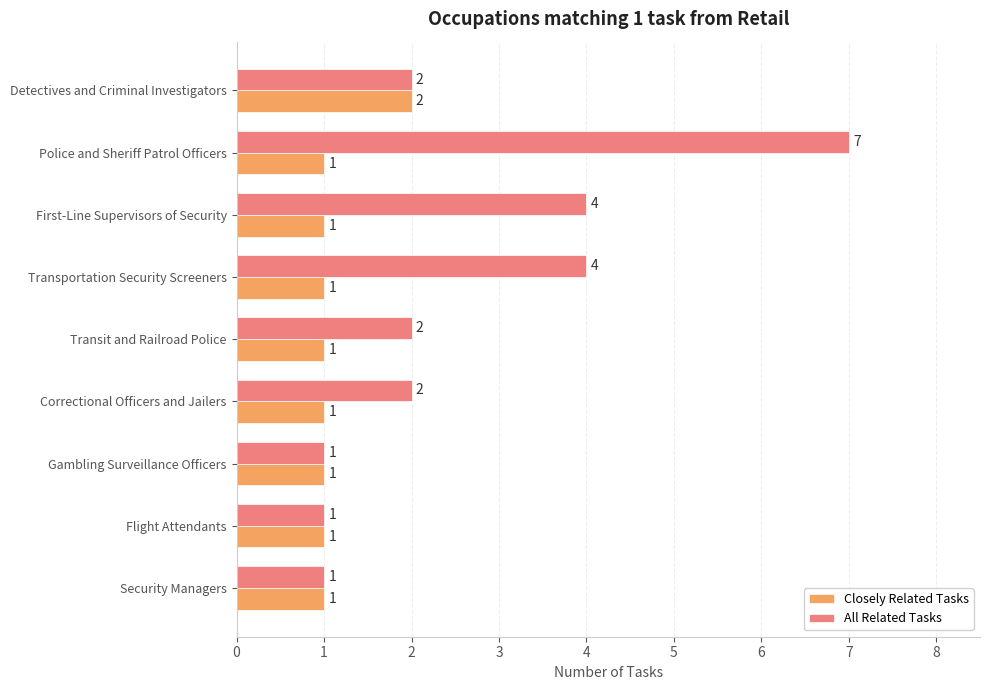

At which category is the sum across all series the highest?

Police and Sheriff Patrol Officers